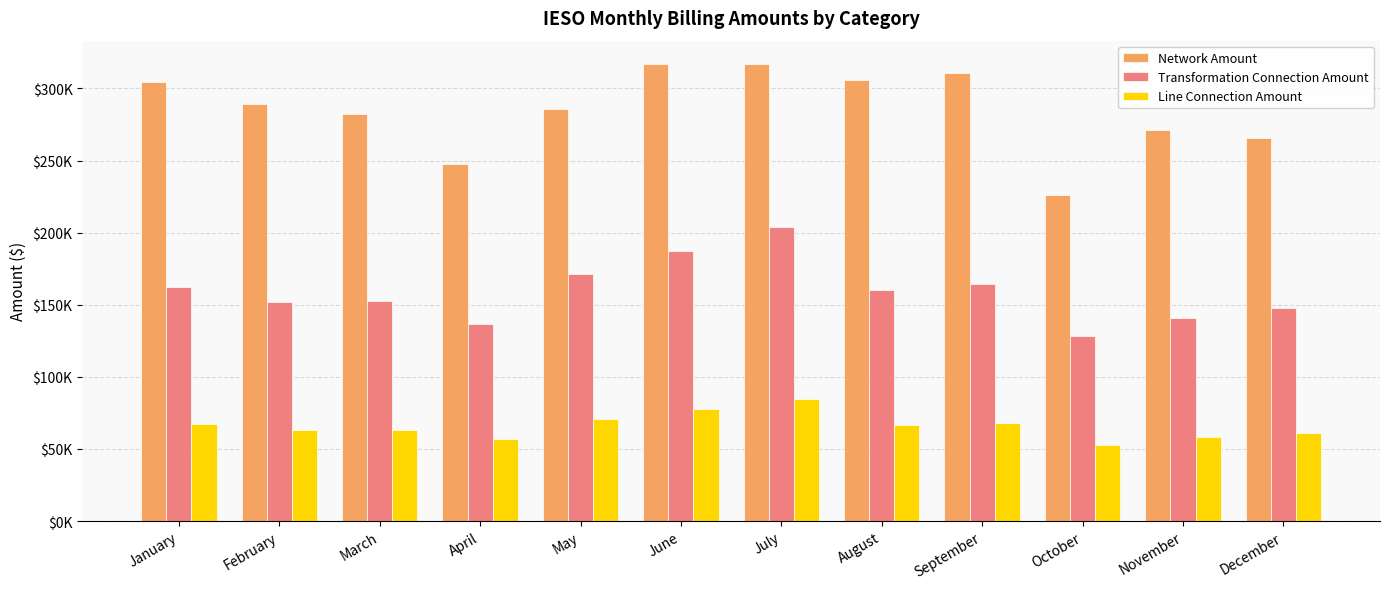

Where is Network Amount nearest to the value 271831?

November